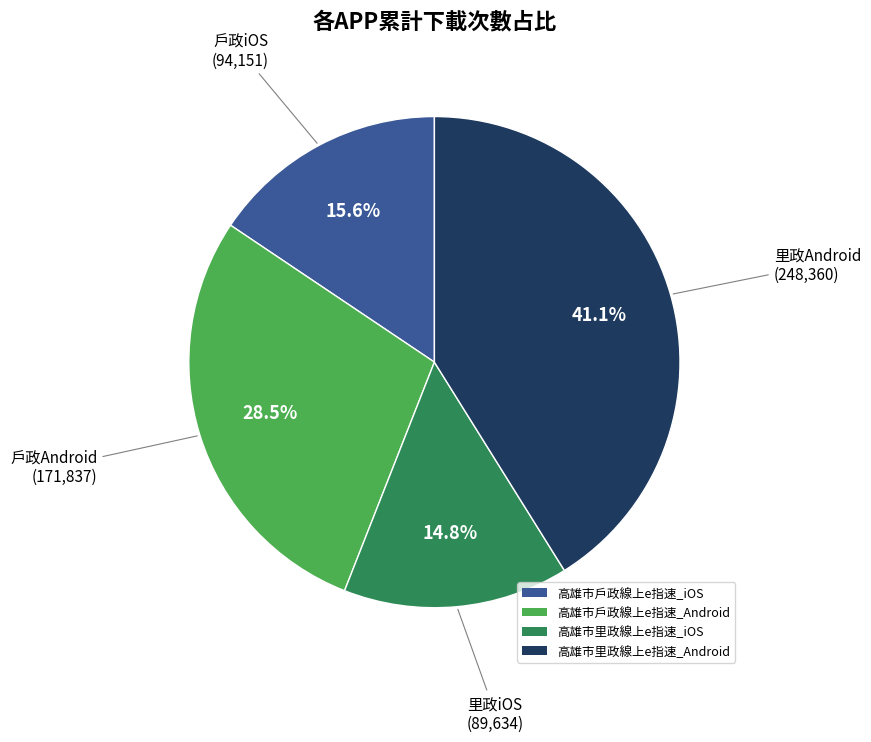

Does any single category account for the majority?

No